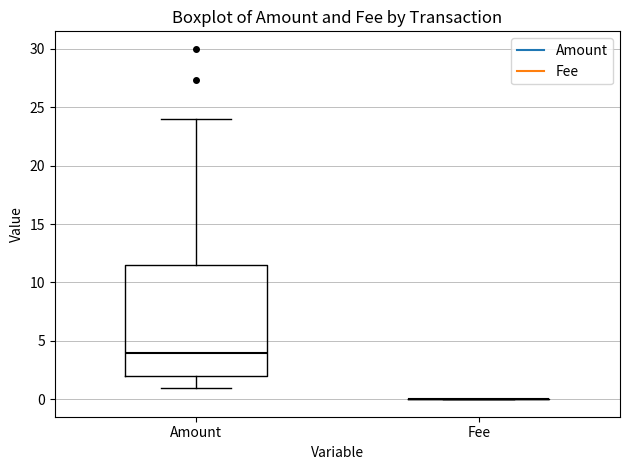

Reading left to right, transcribe this box plot: for each box, give where its median line is, the range the box spans, and where its two whiskers end, as read against the y-axis. The values are not printed on the chart, so give them approximately, as read against the axis.

Amount: median 4.0, box 2.0 to 11.5, whiskers 1.0 to 24.0
Fee: box collapsed to a line at 0.0, whiskers 0.0 to 0.0